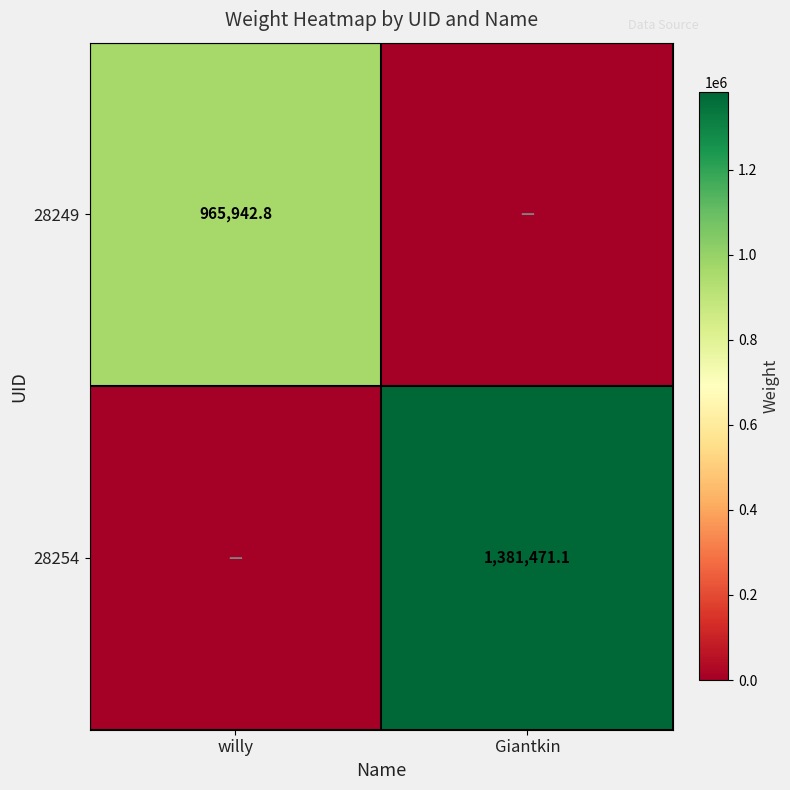

Is it true that 28254 equals 1381471.1 at Giantkin?

True